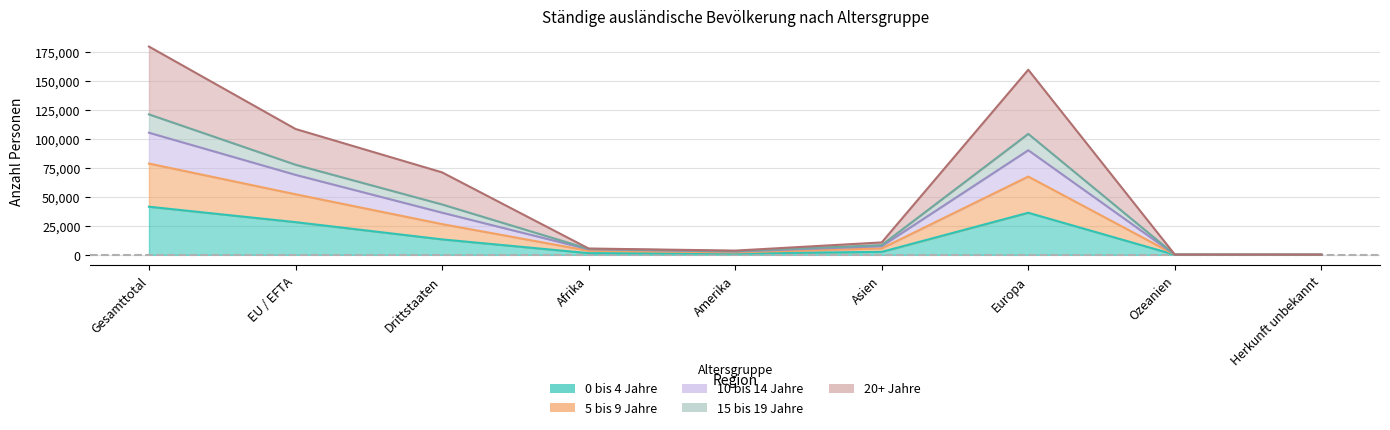

The value of 10 bis 14 Jahre at Asien is 1980. True or false?

False